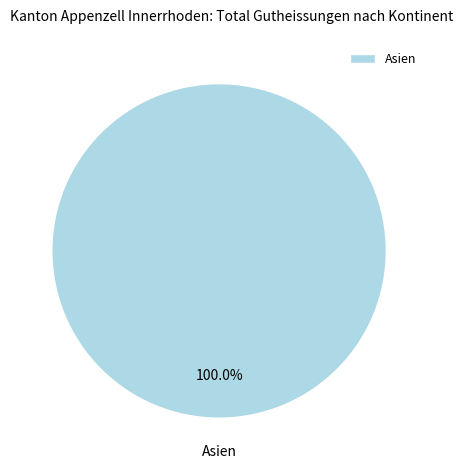

Rank the categories by value from lowest to highest.

Asien